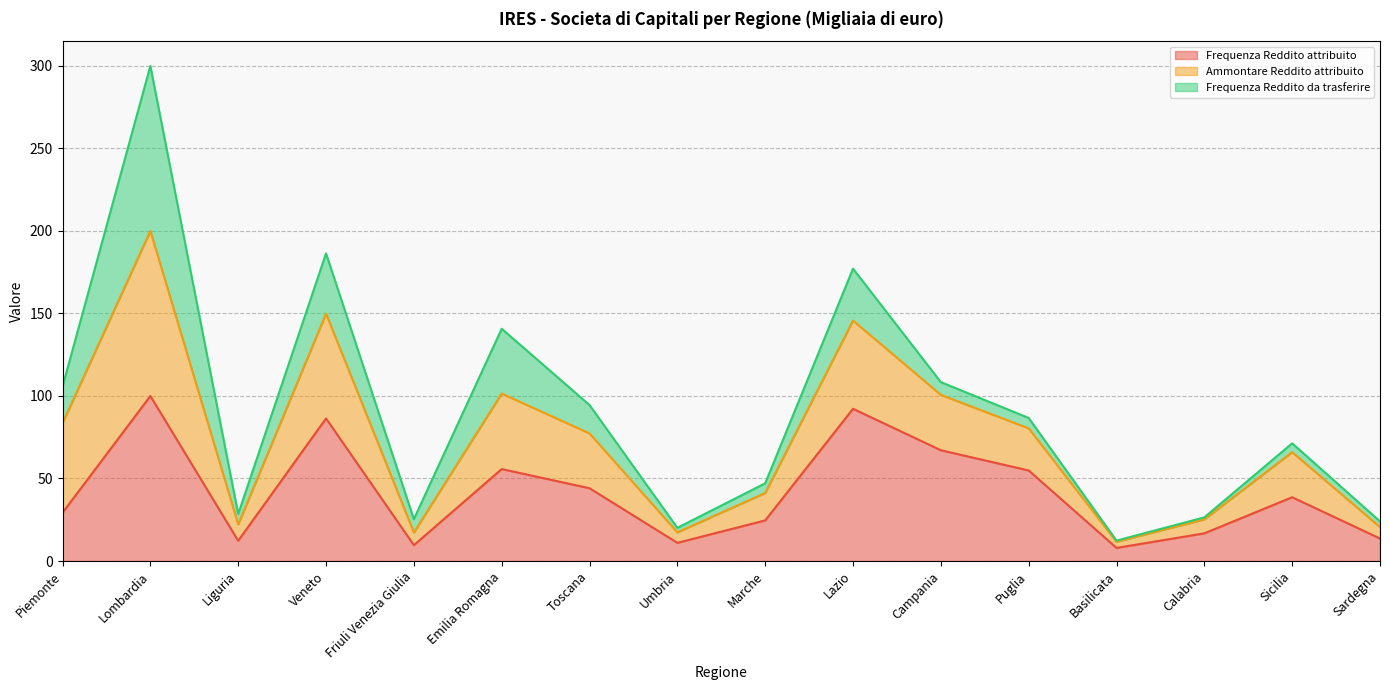

What is the minimum value for Frequenza Reddito attribuito?

7.9